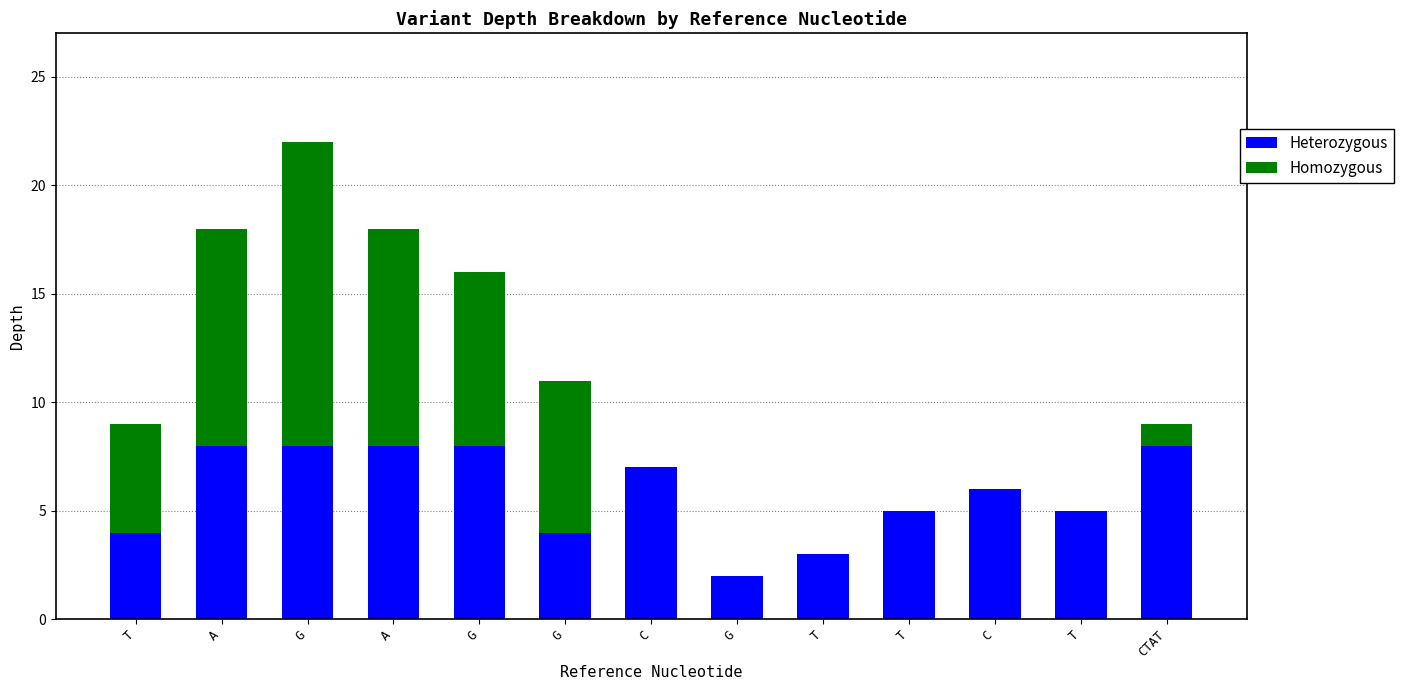

What is the difference between the Heterozygous values at G and C?

2